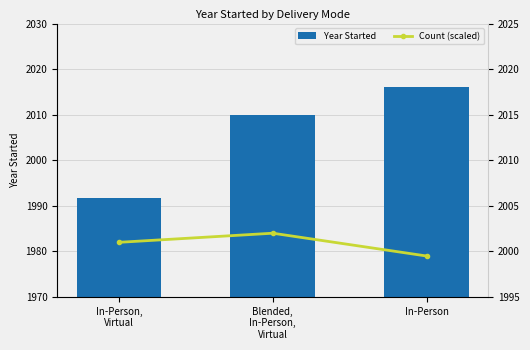

What is the total value across all series at In-Person,
Virtual?

3992.8